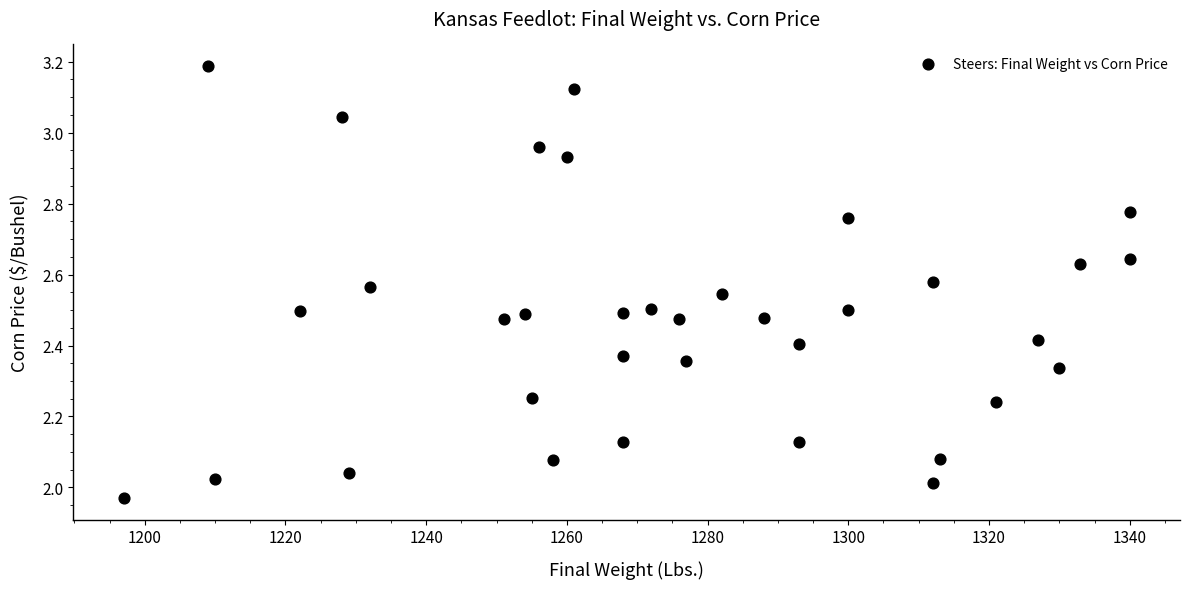

What is the range of Y values (max minus min)?

1.2